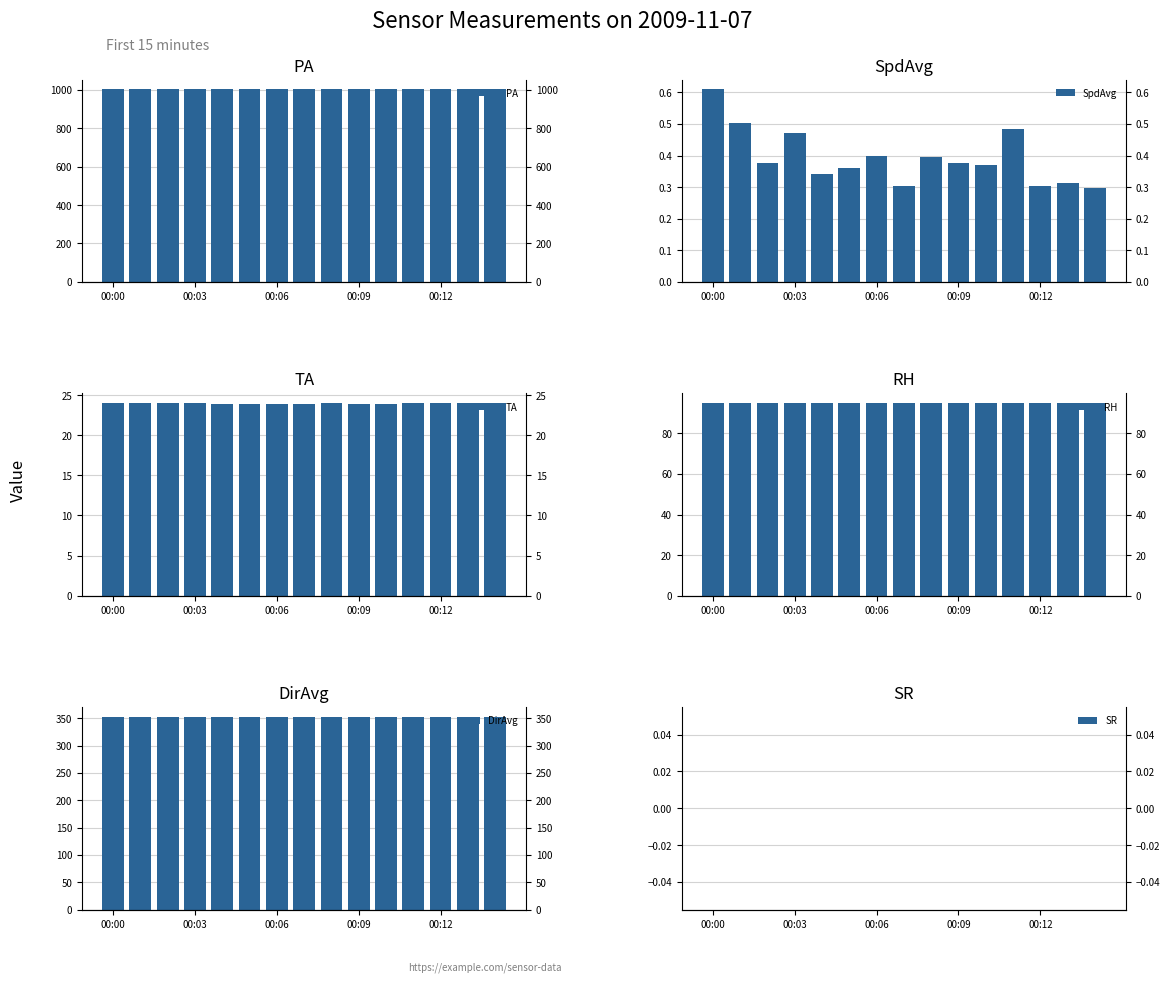

What position from the right is 10?

5